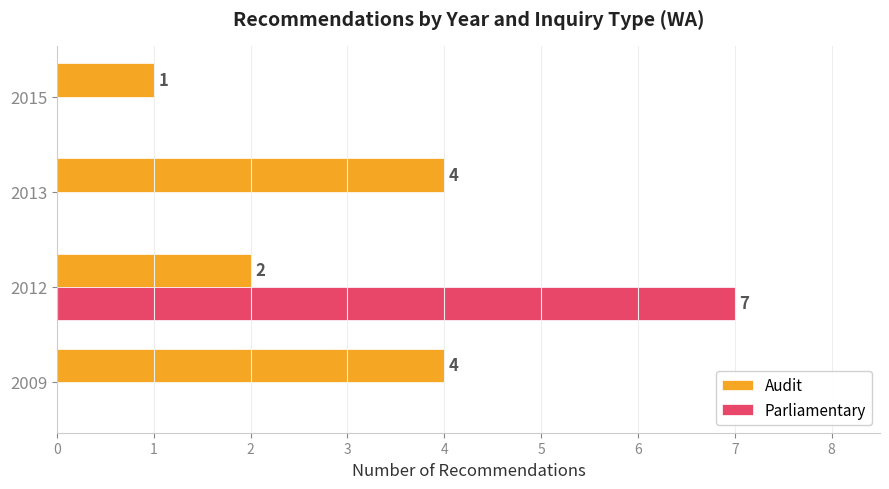

Between 2009 and 2015, which series saw the biggest shift?

Audit